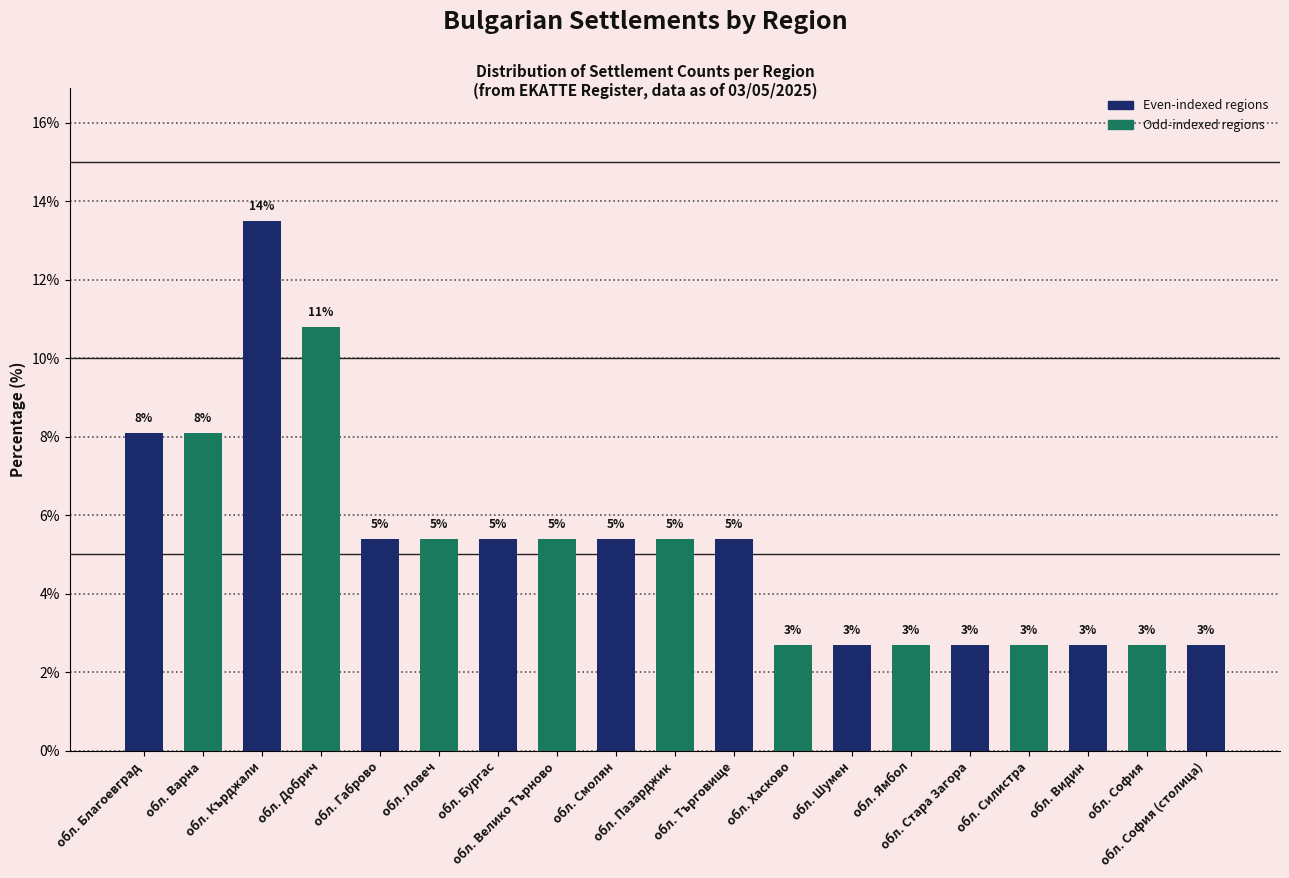

Does the chart contain any negative values?

No